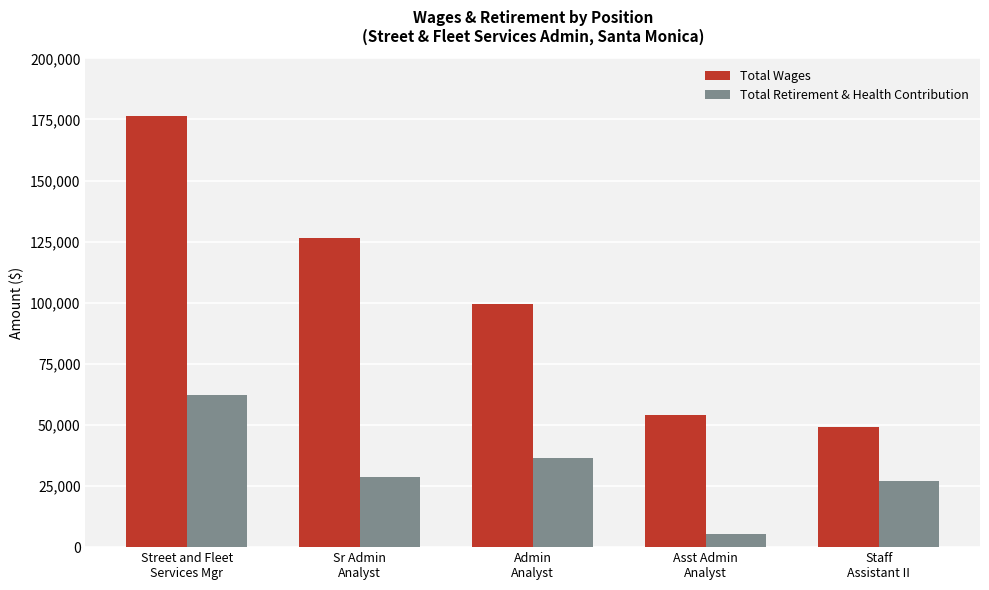

At which category is the sum across all series the highest?

Street and Fleet
Services Mgr